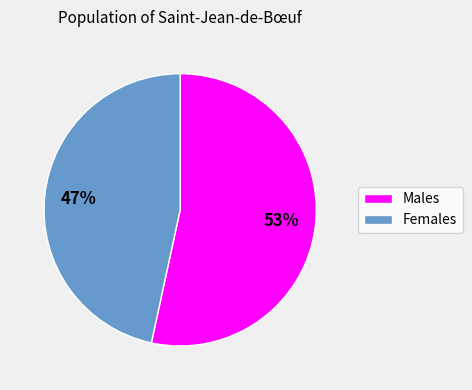

To the nearest percent, what is the average slice percentage?

50%